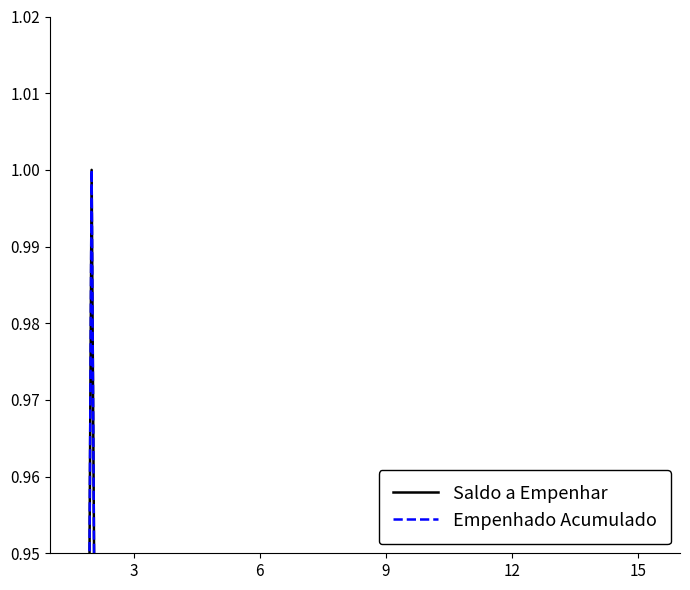

Reading left to right, what are all the values shown in this chart?

Saldo a Empenhar: 0.0	1.0	0.1	0.0	0.0	0.0	0.0	0.0	0.0	0.0	0.0	0.2	0.0	0.0	0.0	0.0
Empenhado Acumulado: 0.0	1.0	0.1	0.0	0.0	0.0	0.0	0.0	0.1	0.0	0.0	0.5	0.0	0.0	0.0	0.0